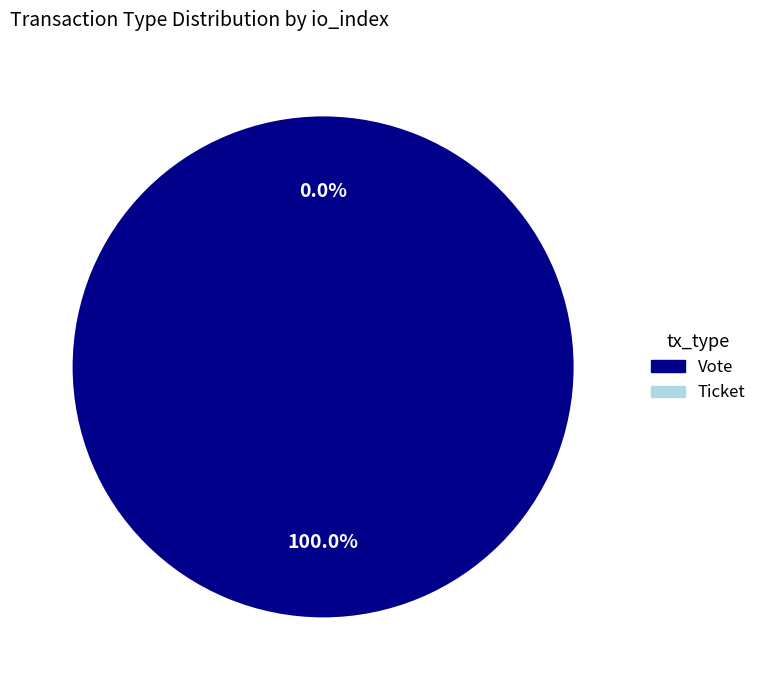

True or false: Ticket accounts for 1% of the total.

False